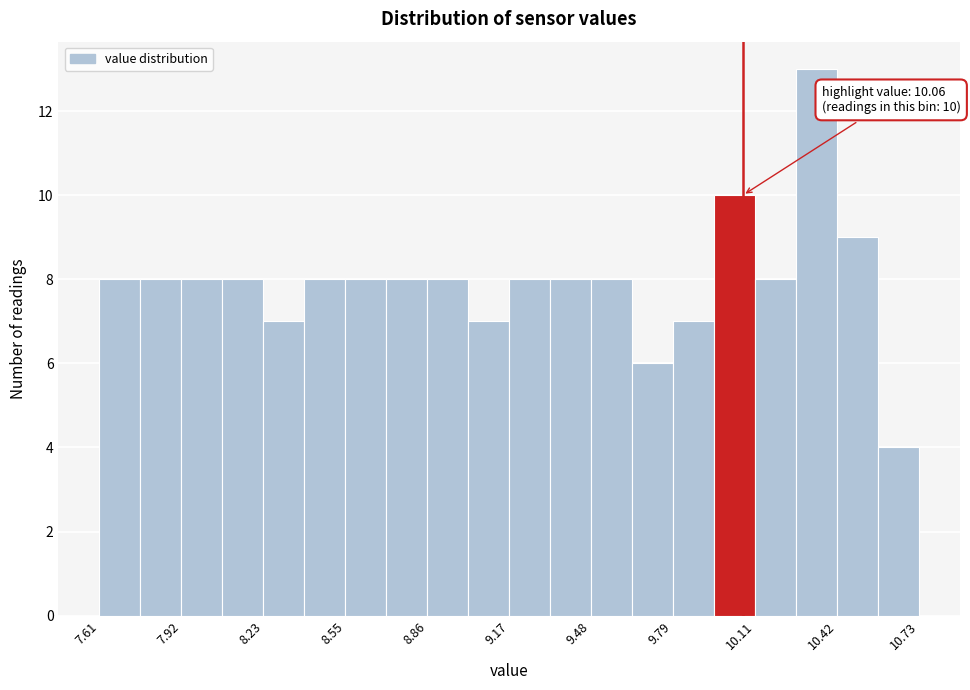

Read against the x-axis, roughly where is the centre of the tallest bar?

10.35